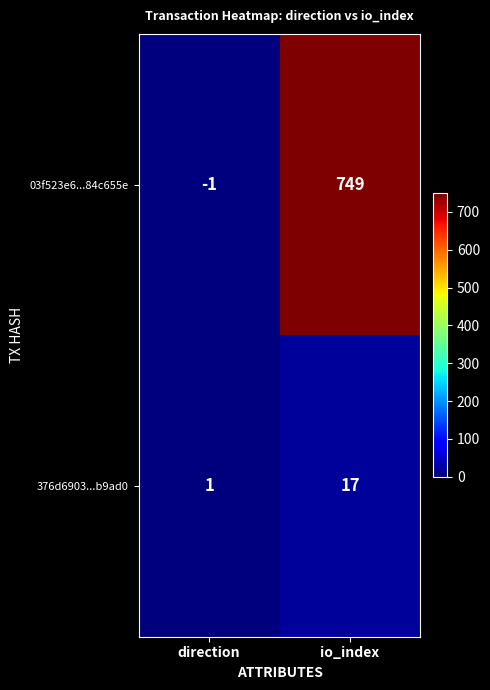

Which series has the largest total across all categories?

03f523e6...84c655e